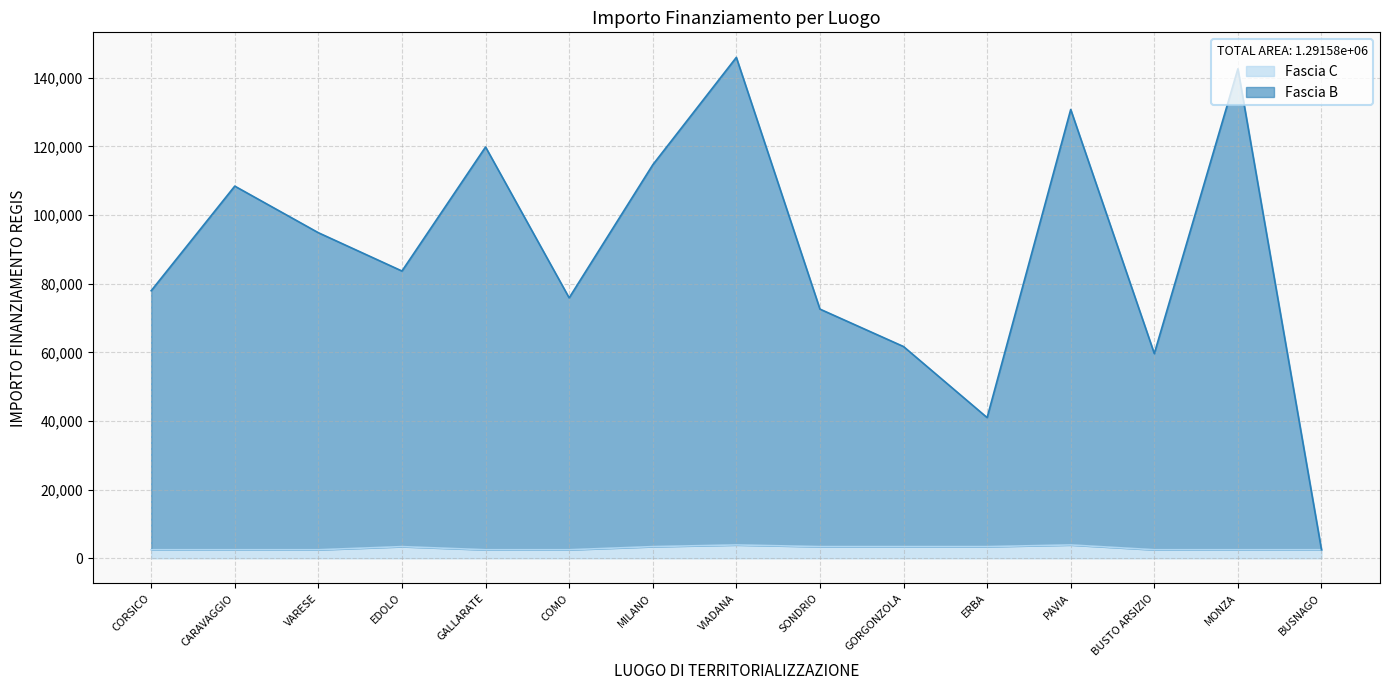

Reading left to right, what are all the values shown in this chart?

Fascia C: CORSICO=2498.0	CARAVAGGIO=2498.0	VARESE=2498.0	EDOLO=3413.0	GALLARATE=2498.0	COMO=2498.0	MILANO=3413.0	VIADANA=3903.0	SONDRIO=3413.0	GORGONZOLA=3413.0	ERBA=3413.0	PAVIA=3903.0	BUSTO ARSIZIO=2498.0	MONZA=2498.0	BUSNAGO=2498.0
Fascia B: CORSICO=77940.6	CARAVAGGIO=108413.0	VARESE=94839.9	EDOLO=83683.1	GALLARATE=119809.1	COMO=75873.7	MILANO=114611.7	VIADANA=145907.3	SONDRIO=72593.1	GORGONZOLA=61686.5	ERBA=40990.6	PAVIA=130726.9	BUSTO ARSIZIO=59641.9	MONZA=142585.5	BUSNAGO=2498.0